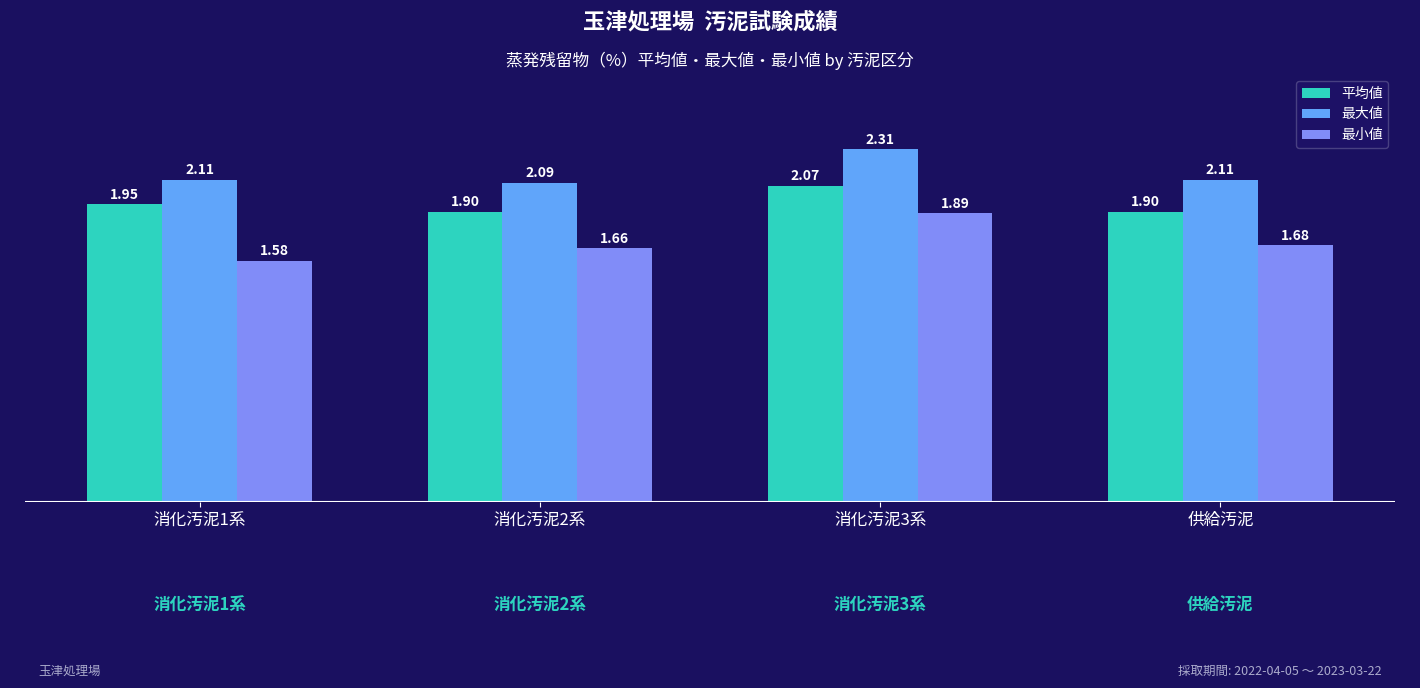

How many data points does each series have?

4